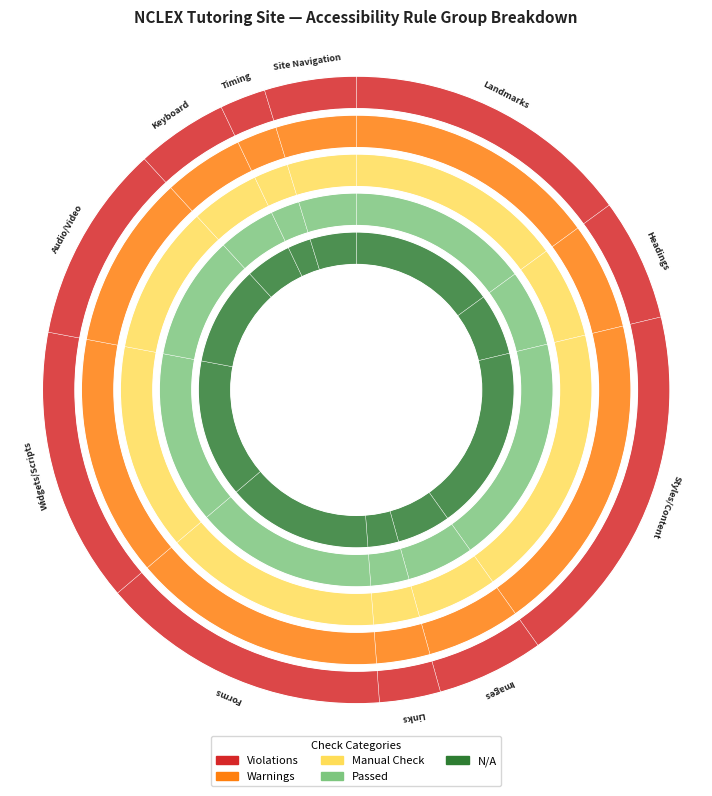

What percentage is the 5 slice, to the nearest percent?

4%